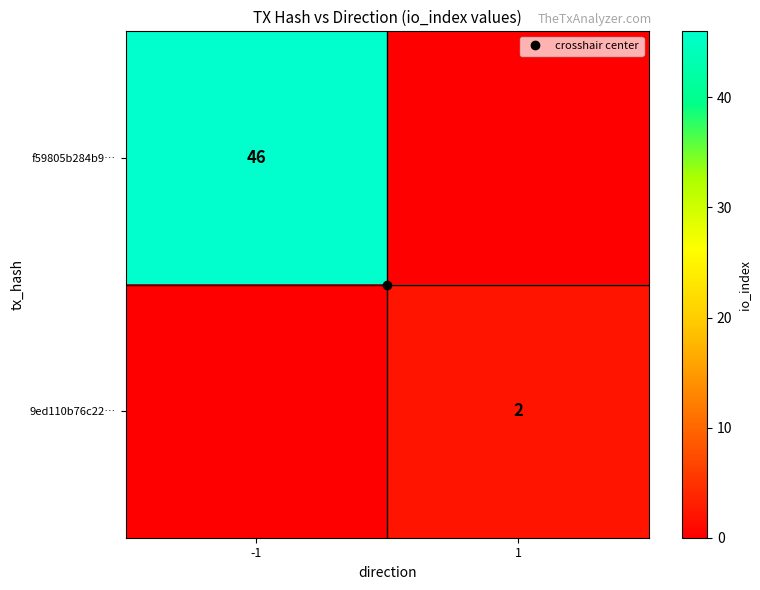

At which category does the chart reach its peak across all series?

-1